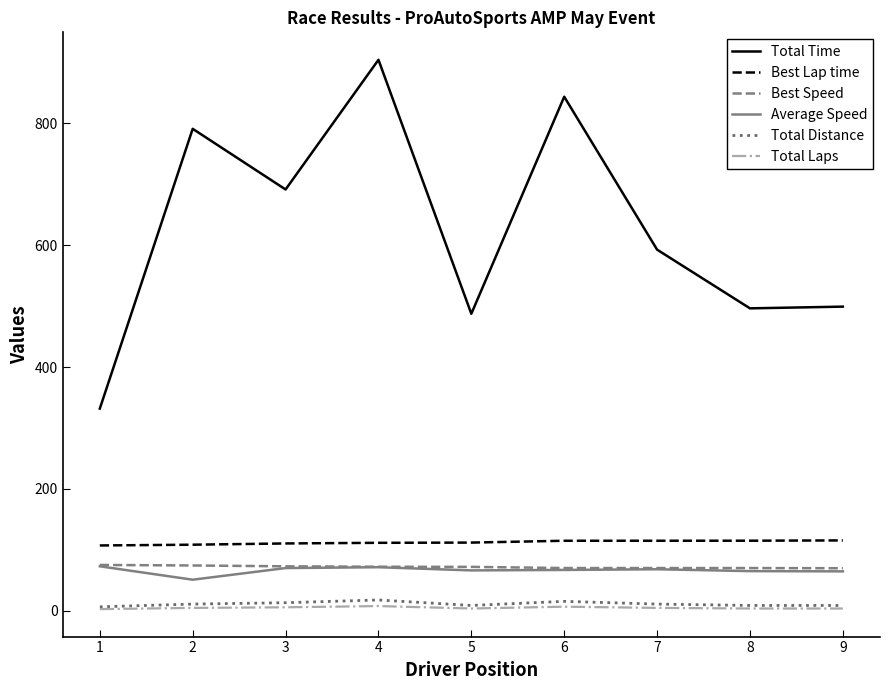

True or false: Total Distance and Best Lap time intersect in this chart.

False